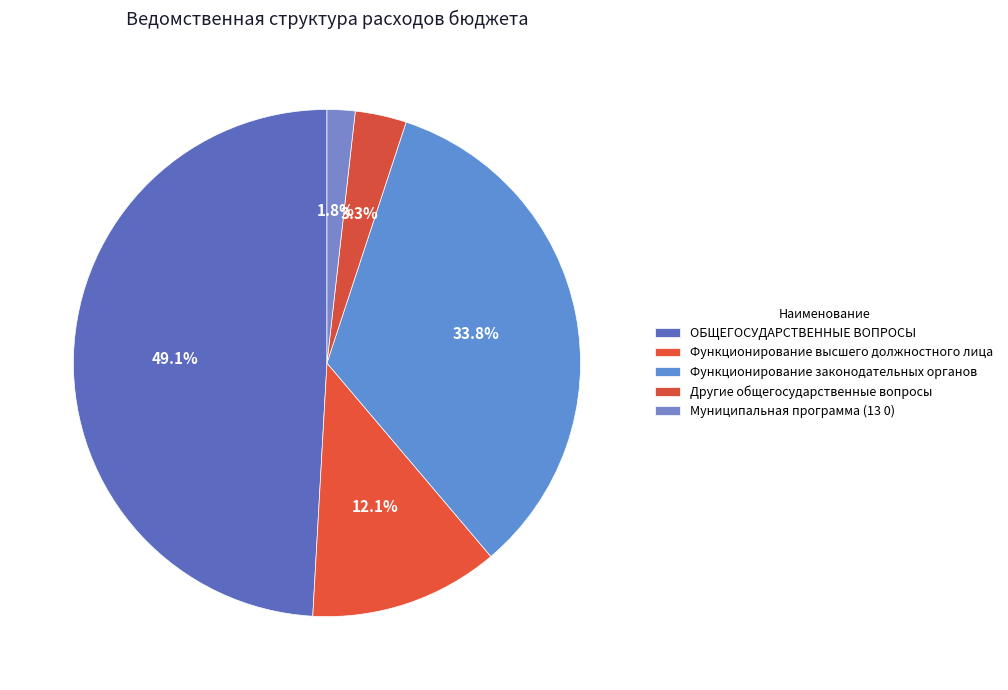

Which category has the biggest portion of the pie?

ОБЩЕГОСУДАРСТВЕННЫЕ ВОПРОСЫ